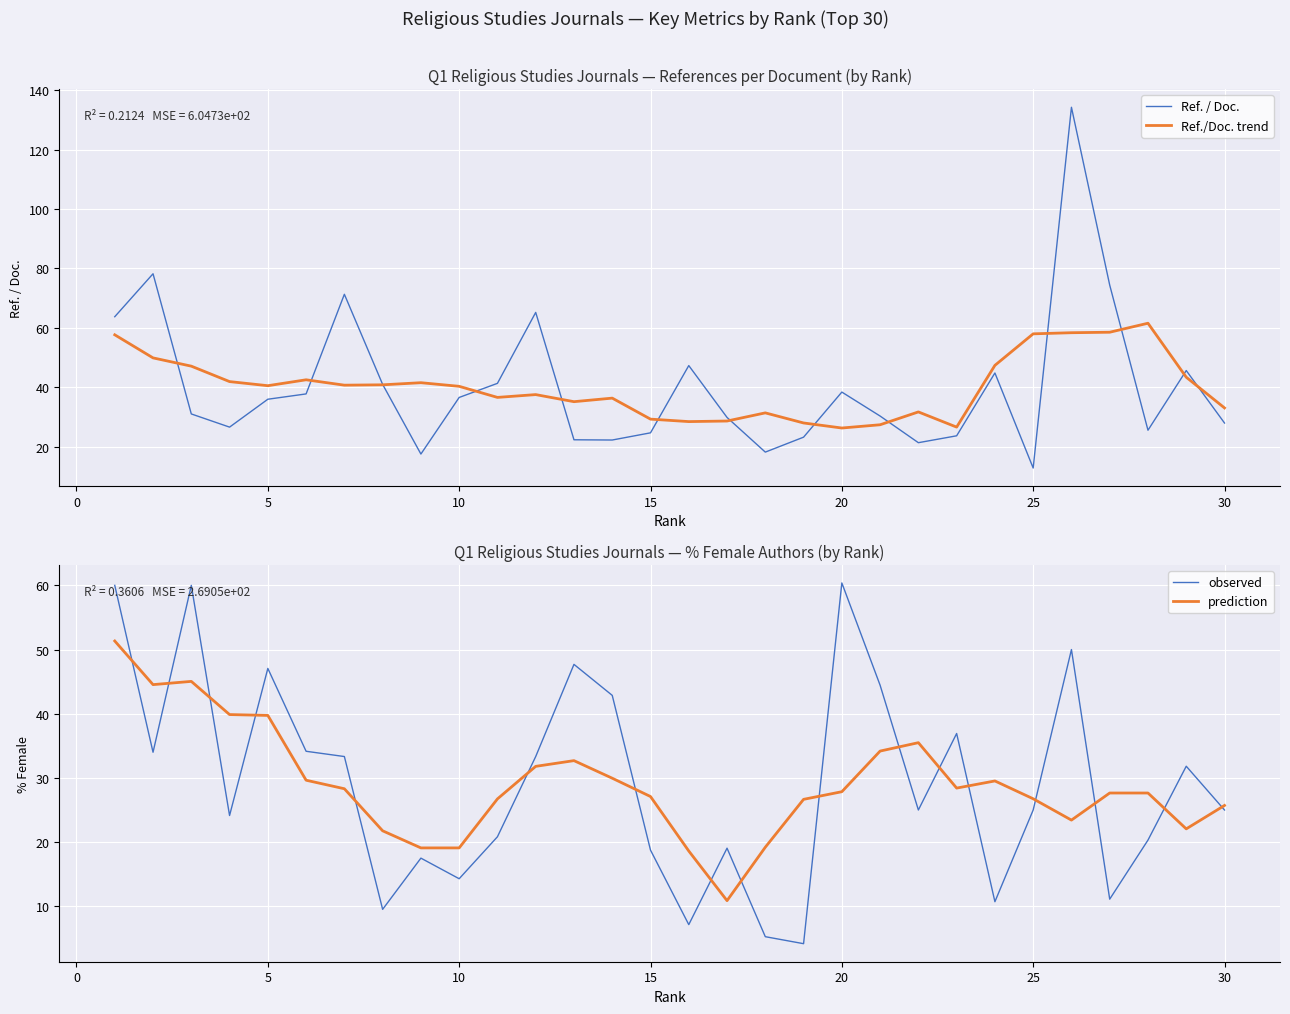

Which series has the widest spread of values?

Ref. / Doc.